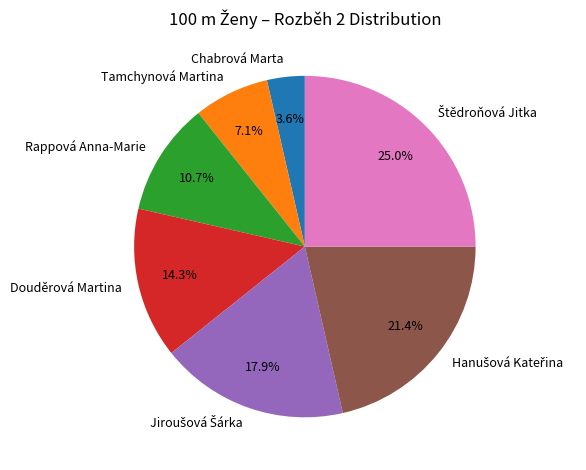

What percentage is NOT represented by Rappová Anna-Marie?

89.3%